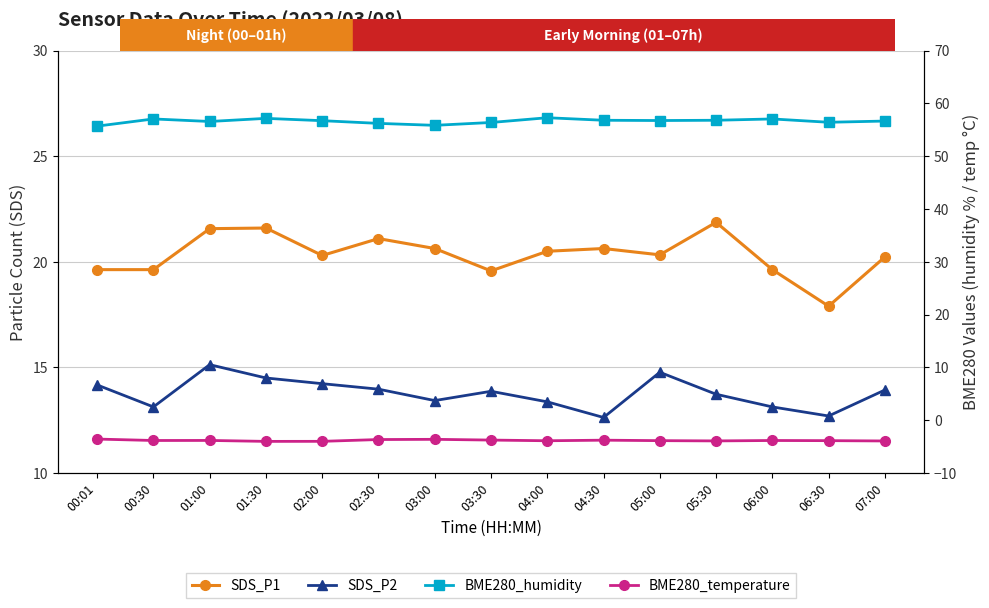

At which category does SDS_P1 reach its first local peak?

01:30